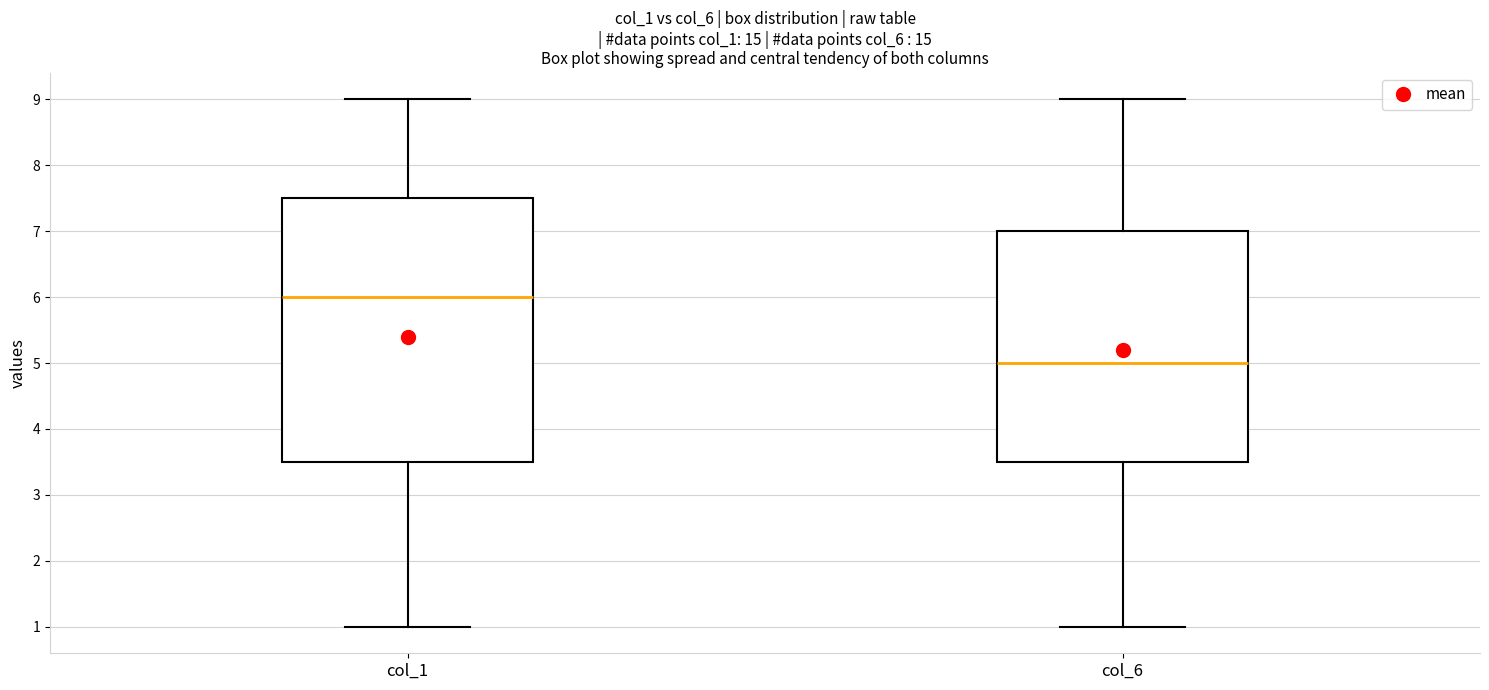

Which box is the tallest, from its lower edge to its upper edge?

col_1